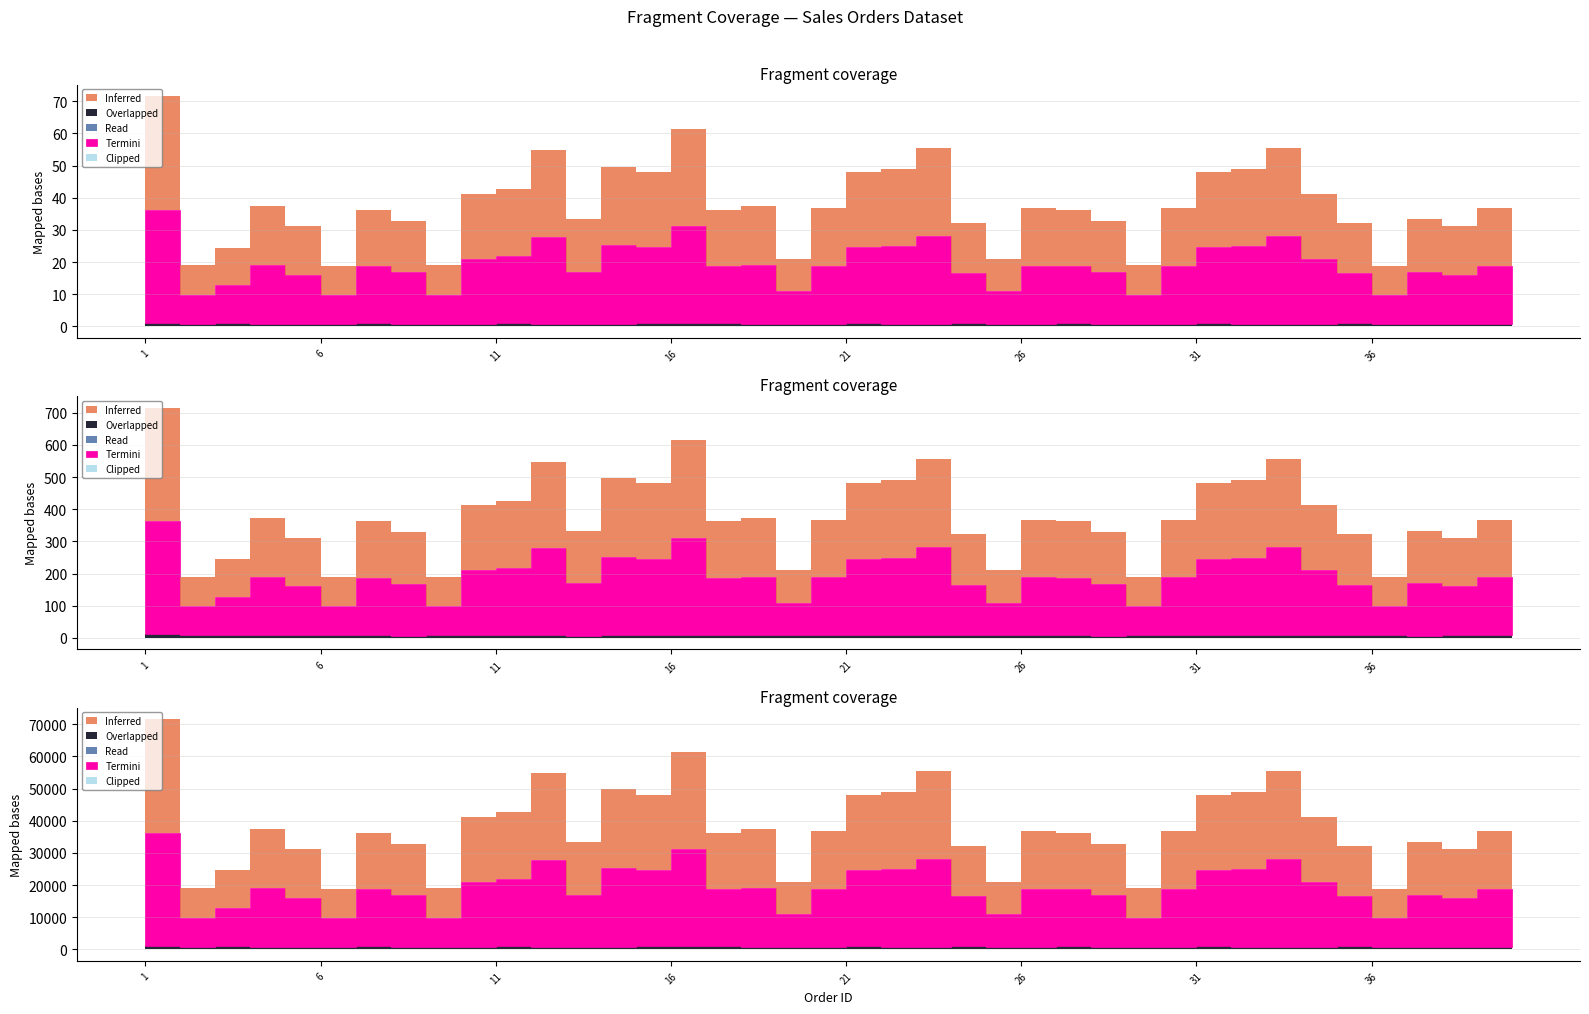

What is the value of the Overlapped point at the 26th from the left?

750